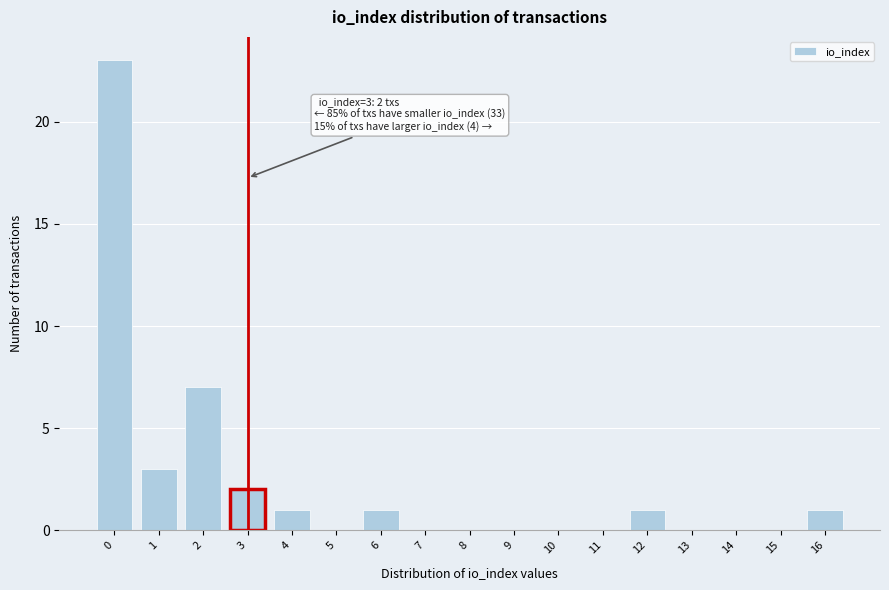

Reading right to left, what are all the values shown in this chart?

16=1	15=0	14=0	13=0	12=1	11=0	10=0	9=0	8=0	7=0	6=1	5=0	4=1	3=2	2=7	1=3	0=23